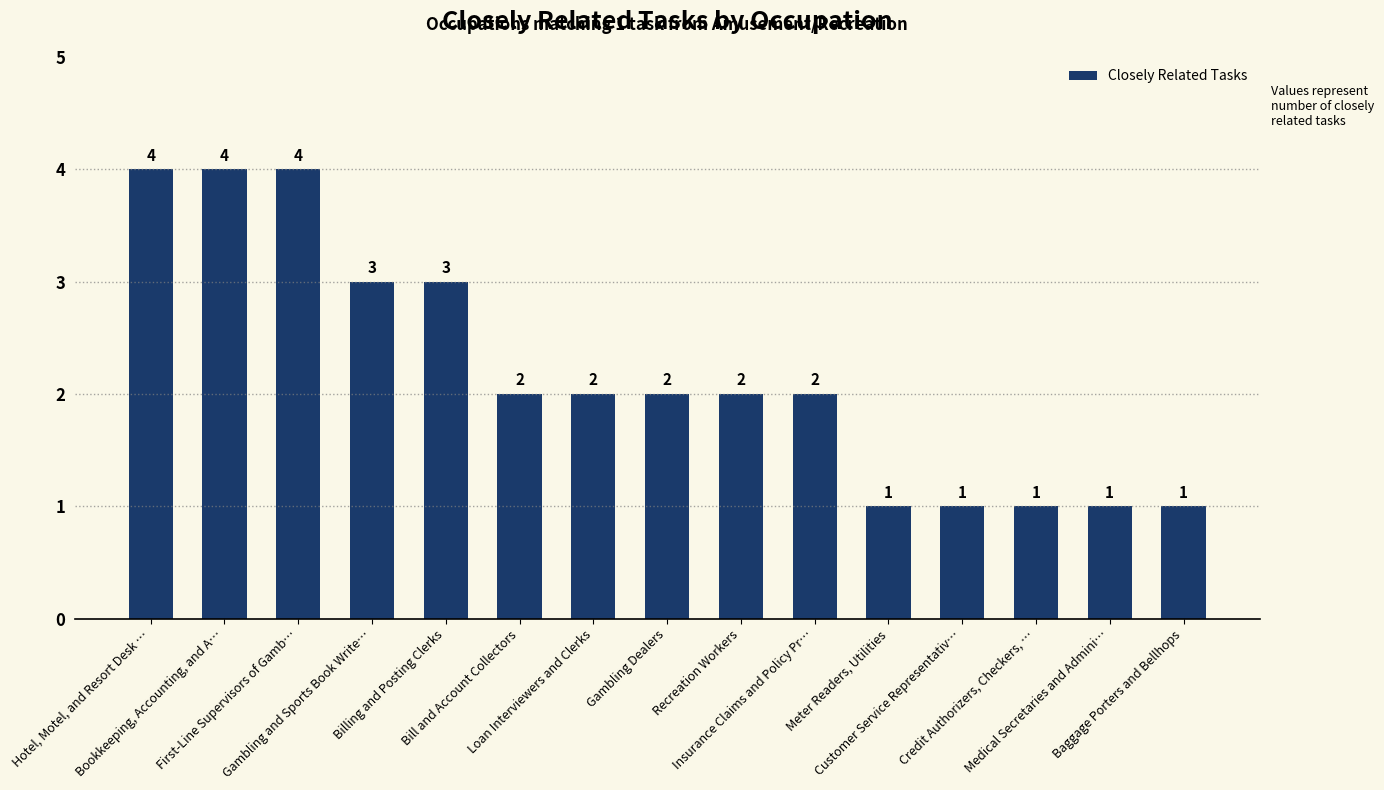

What is the label of the 4th bar from the left?

Gambling and Sports Book Write…